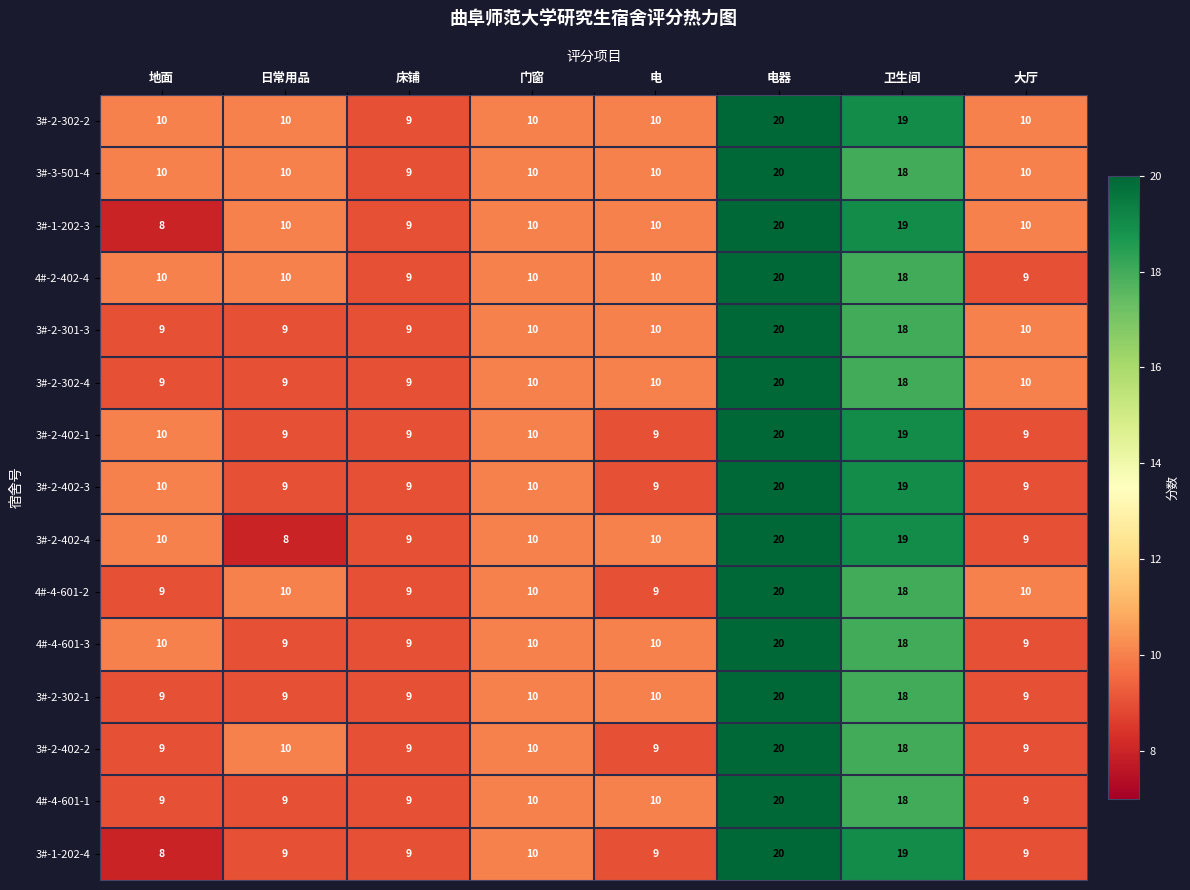

Is it true that 3#-1-202-3 equals 12 at 床铺?

False